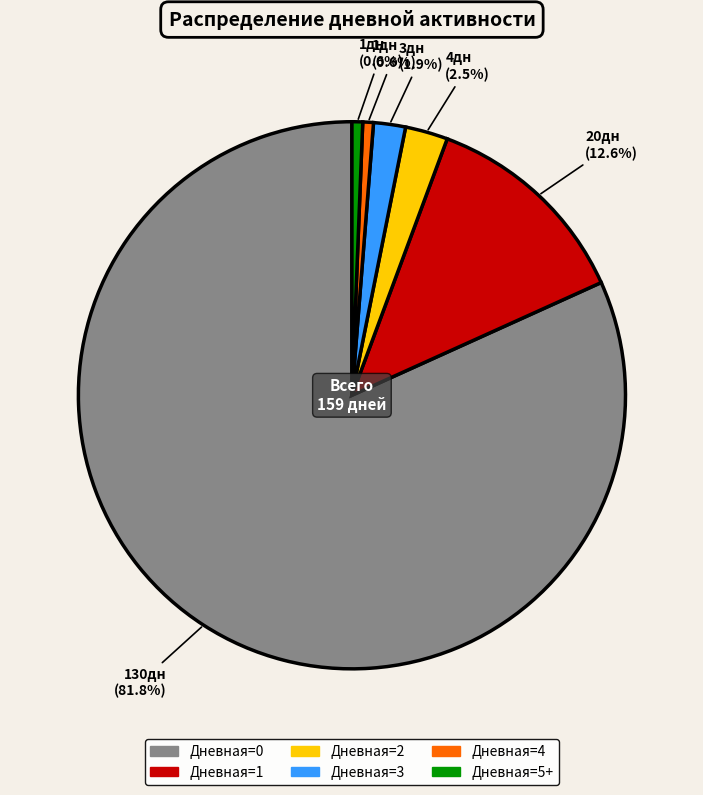

To the nearest percent, what percentage of the pie is Дневная=1?

13%